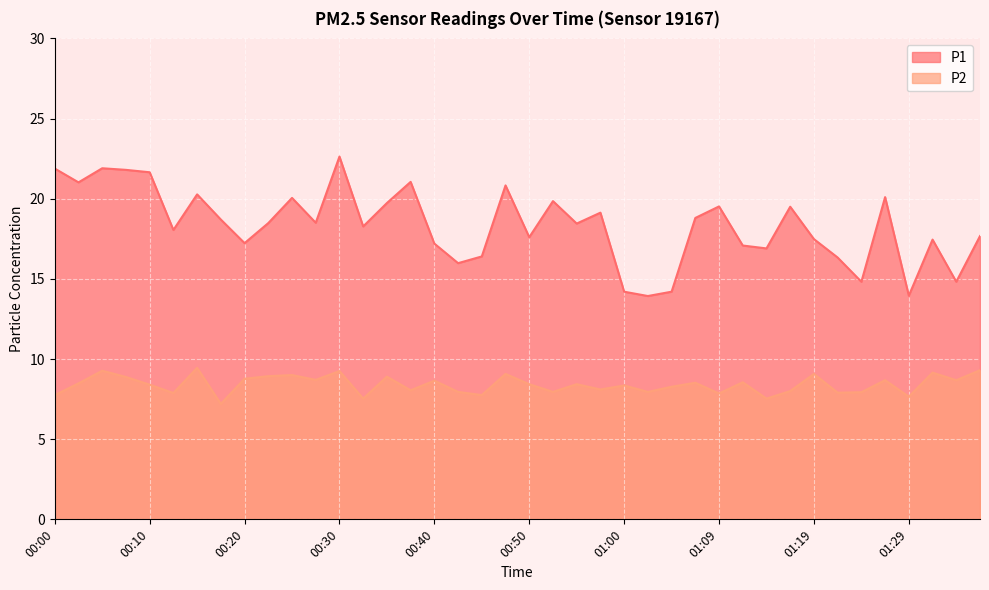

Is it true that P1 equals 9.6 at 00:07?

False